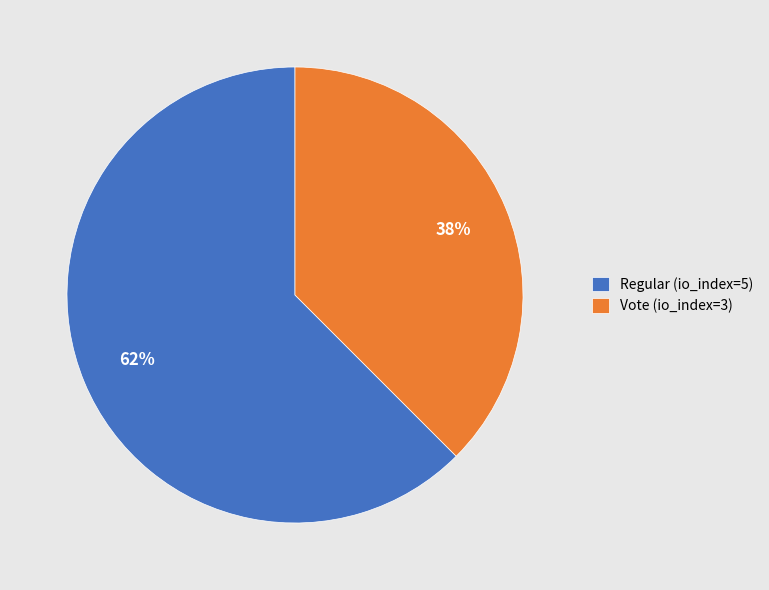

Which has a higher value, Vote (io_index=3) or Regular (io_index=5)?

Regular (io_index=5)